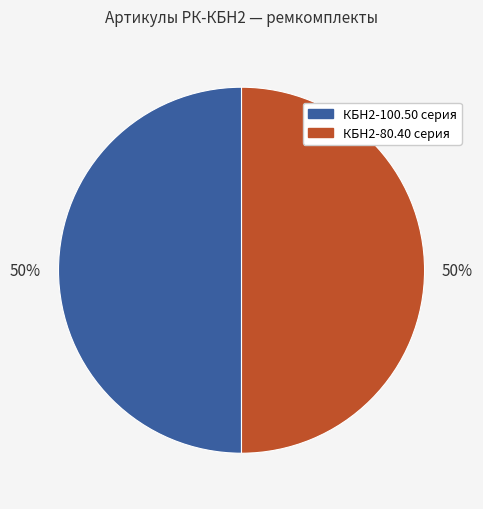

To the nearest percent, what is the average slice percentage?

50%